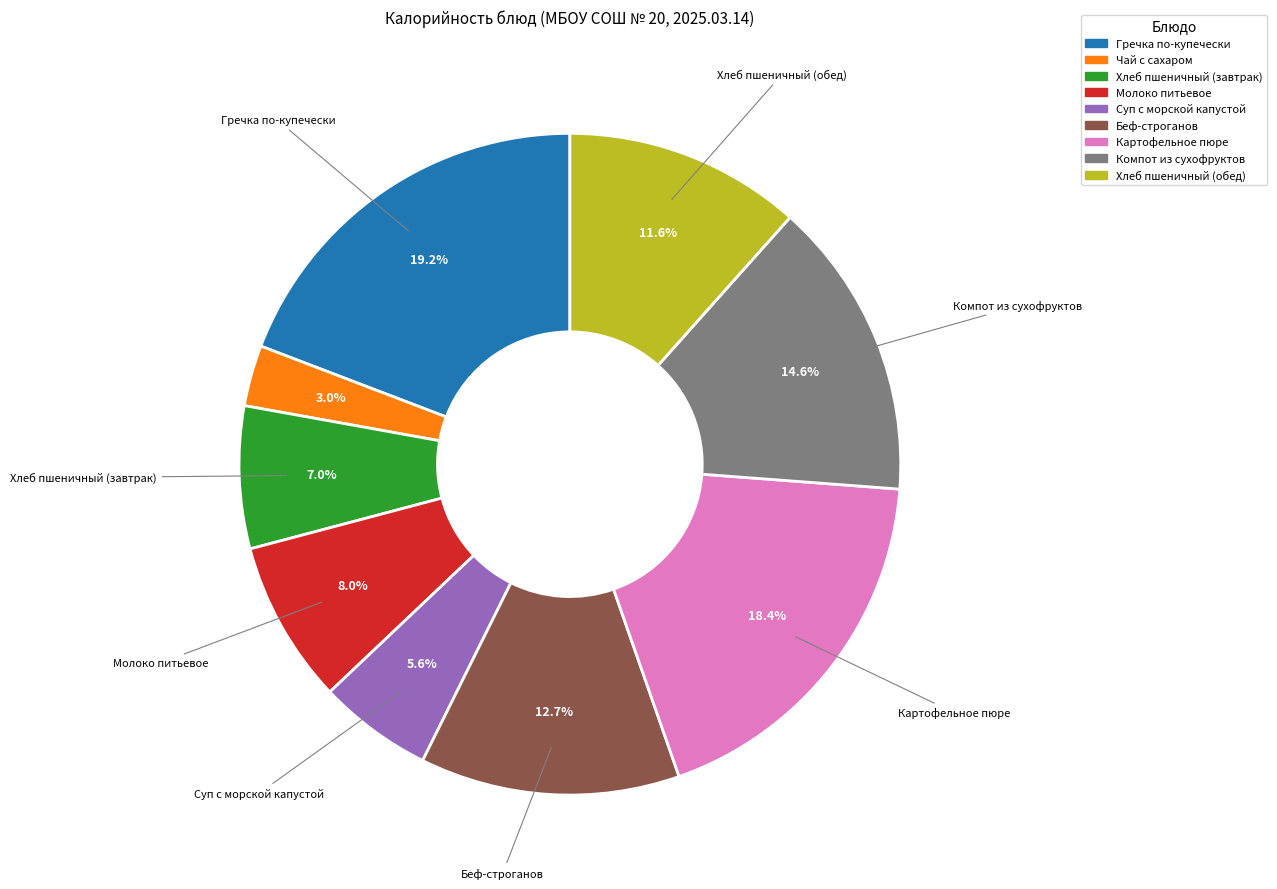

Combined, what portion of the pie is Молоко питьевое and Компот из сухофруктов?

22.6%